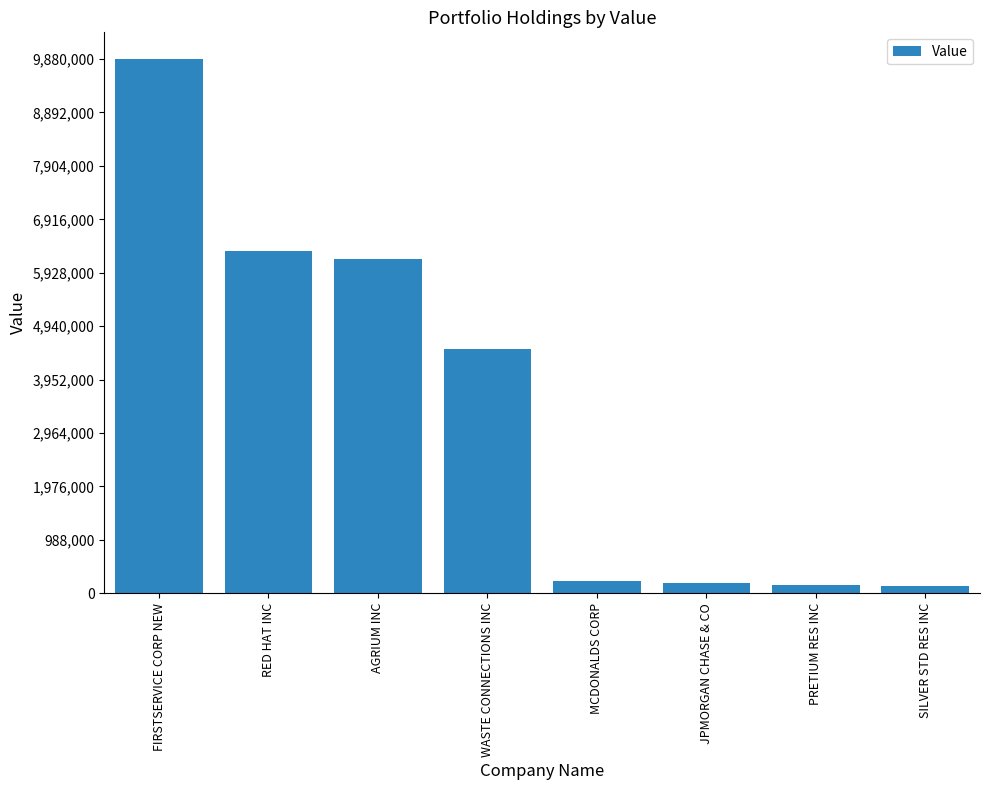

How many categories are shown in the chart?

8